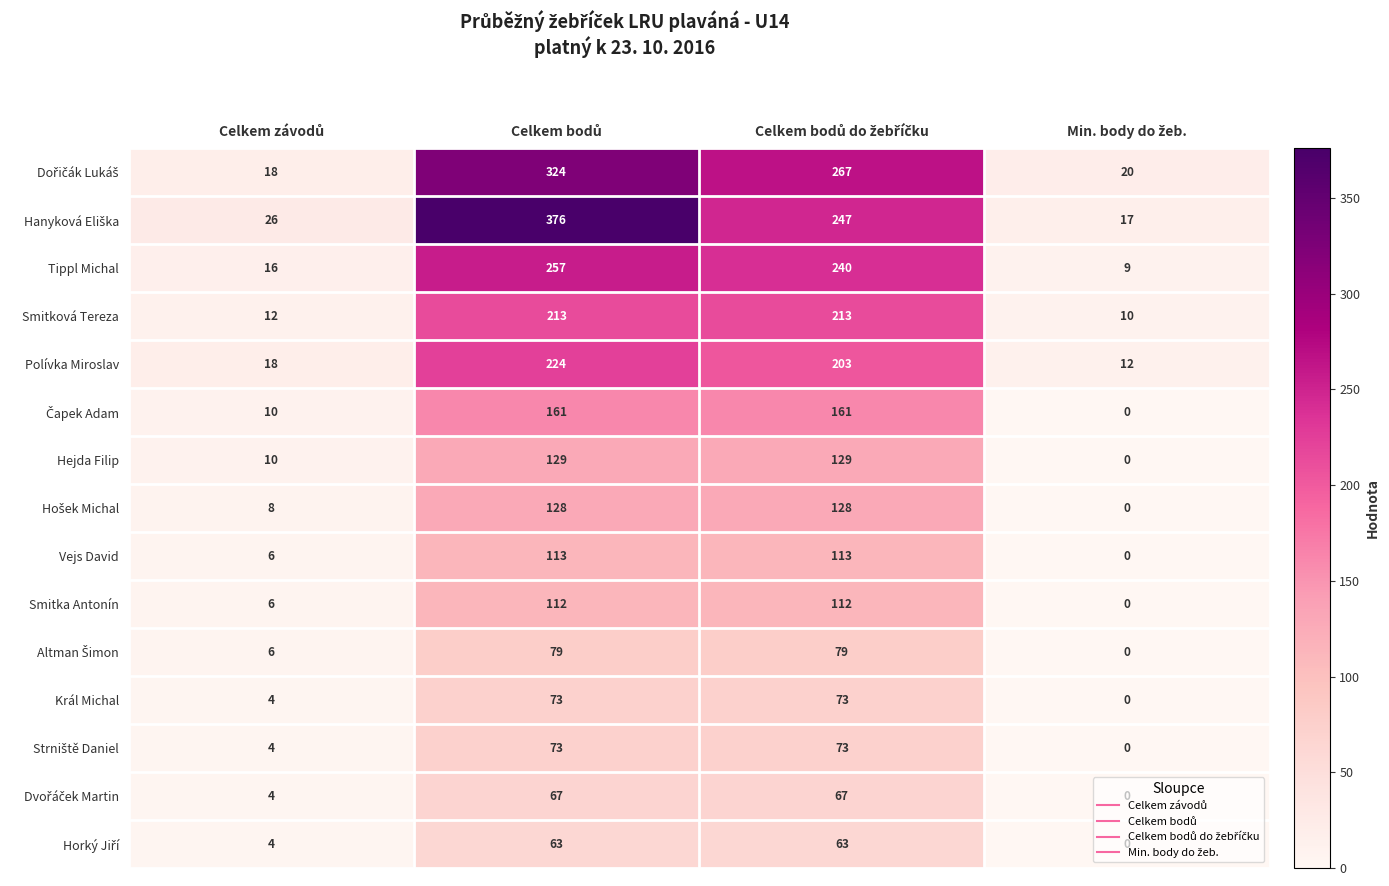

What is the highest value of the Vejs David series?

113